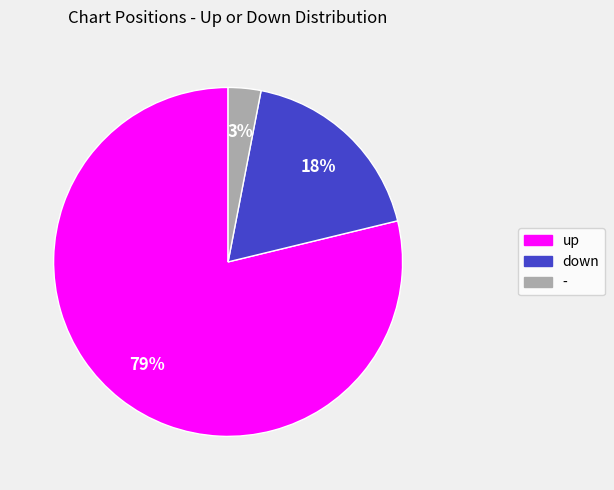

Do up and - together represent more than half of the pie?

Yes